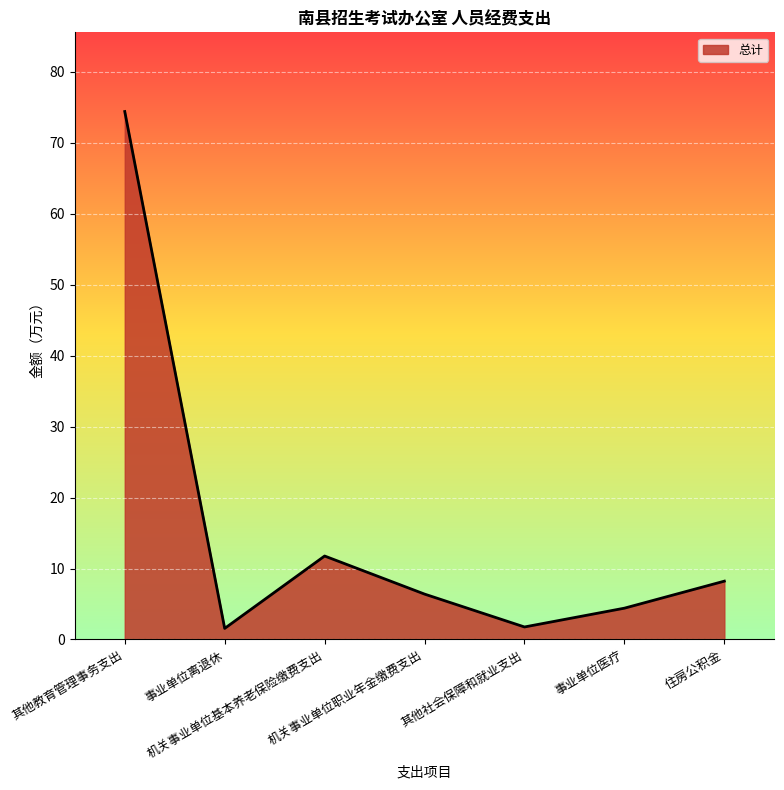

Which has a higher value, 其他社会保障和就业支出 or 机关事业单位基本养老保险缴费支出?

机关事业单位基本养老保险缴费支出